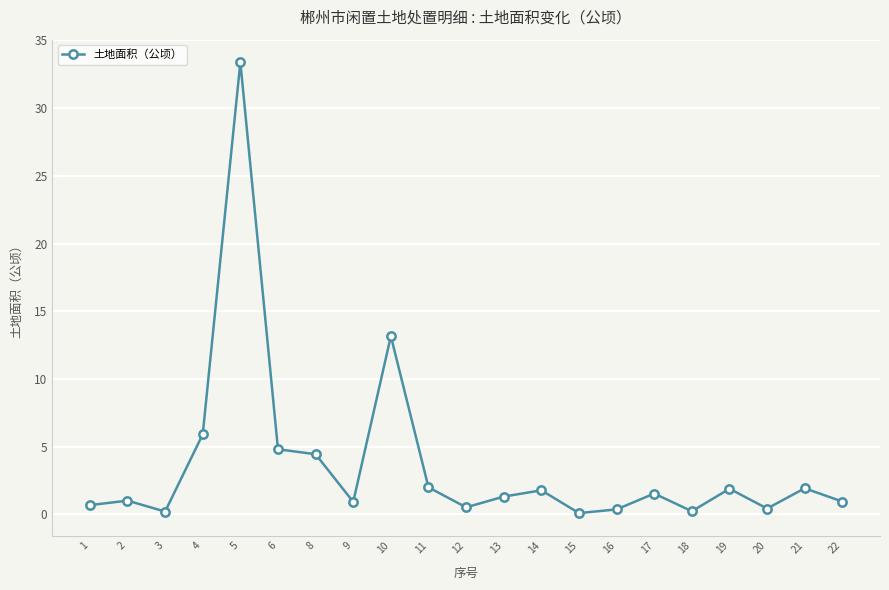

Where is the first local minimum?

3